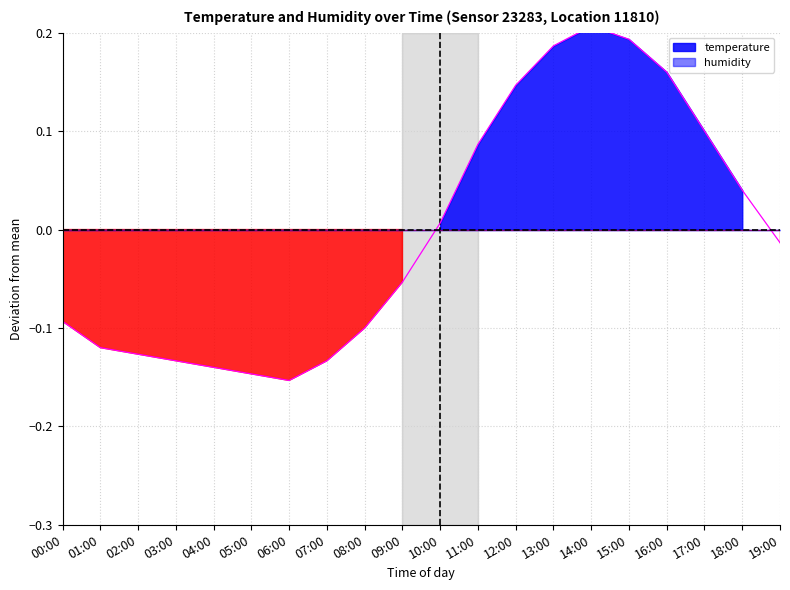

Reading left to right, extract all data points from this chart.

-0.1	-0.1	-0.1	-0.1	-0.1	-0.1	-0.2	-0.1	-0.1	-0.1	0.0	0.1	0.1	0.2	0.2	0.2	0.2	0.1	0.0	-0.0